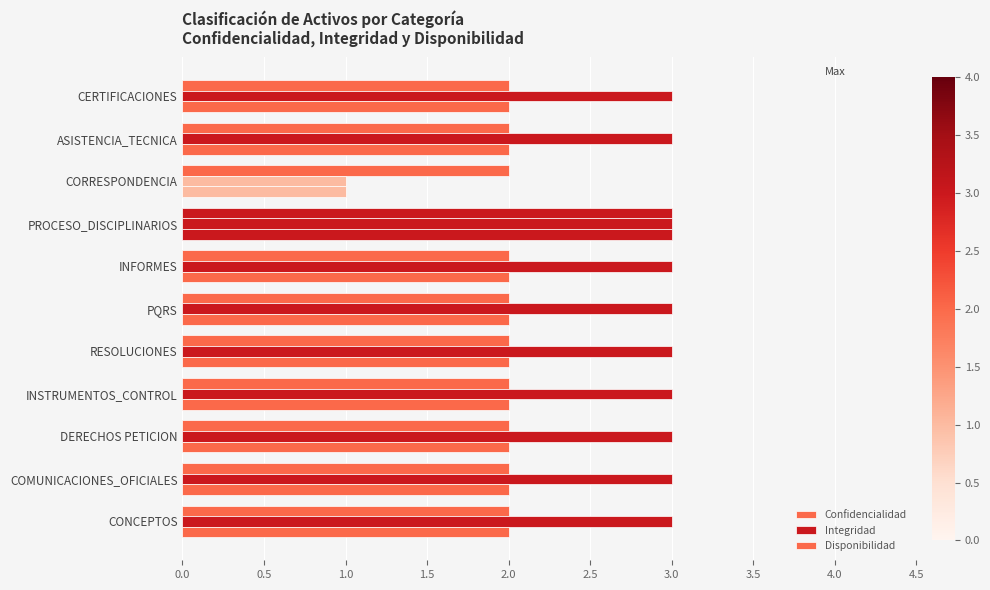

Count the number of data series in this chart.

3